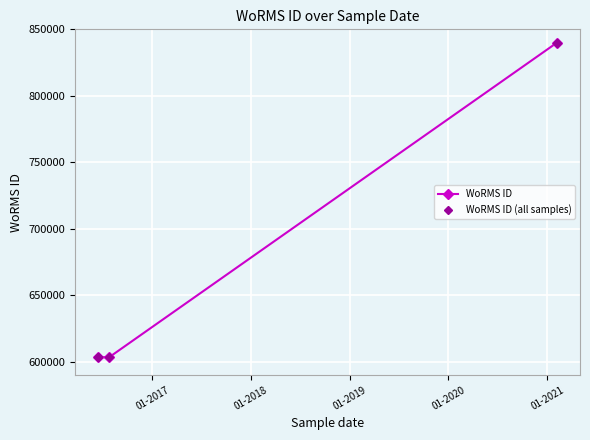

Reading left to right, list all the values displayed in this chart.

603334	603334	603334	603334	840029	840029